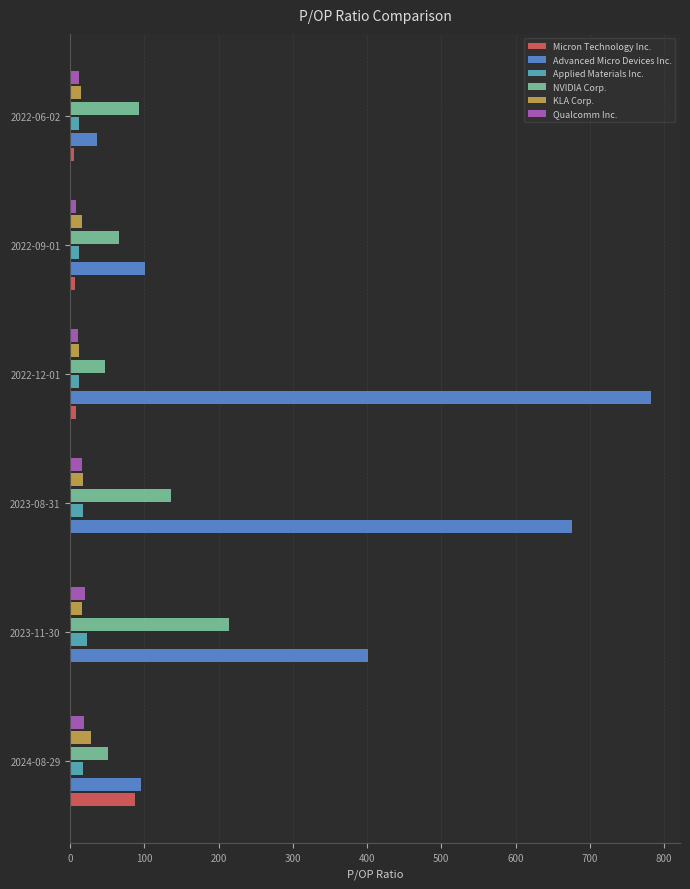

What is the highest value of the Qualcomm Inc. series?

20.1